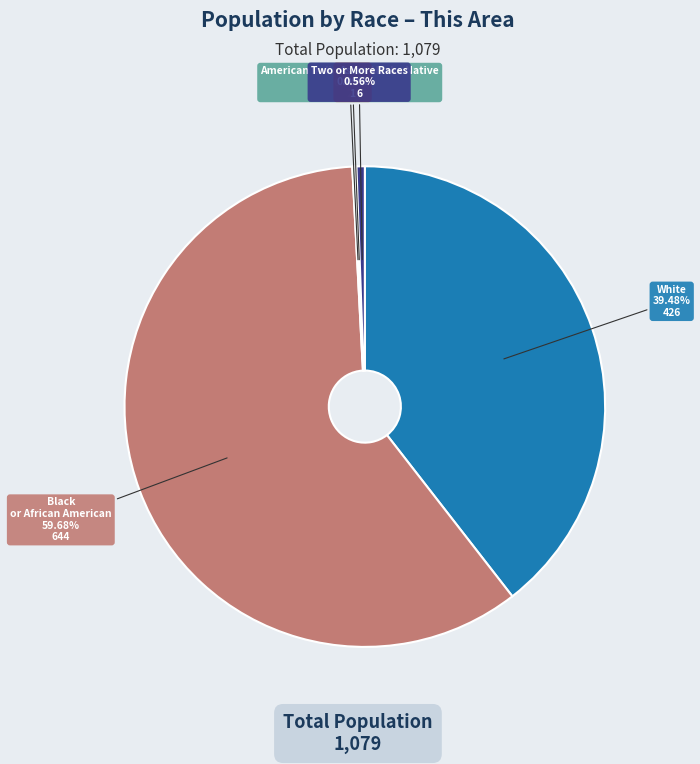

Is there any slice that represents more than half of the pie?

Yes